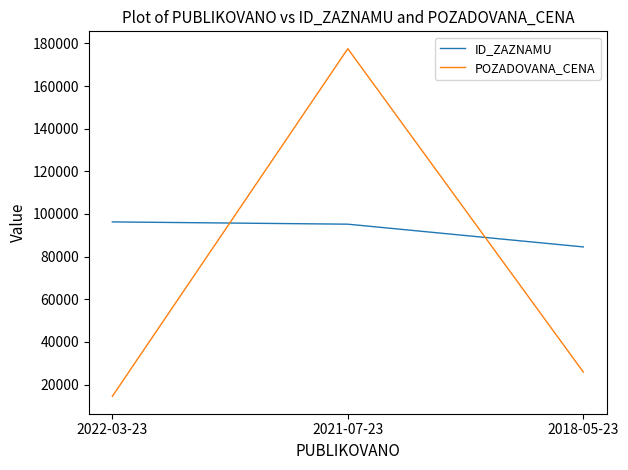

Rank the series by their average value, from lowest to highest.

POZADOVANA_CENA, ID_ZAZNAMU